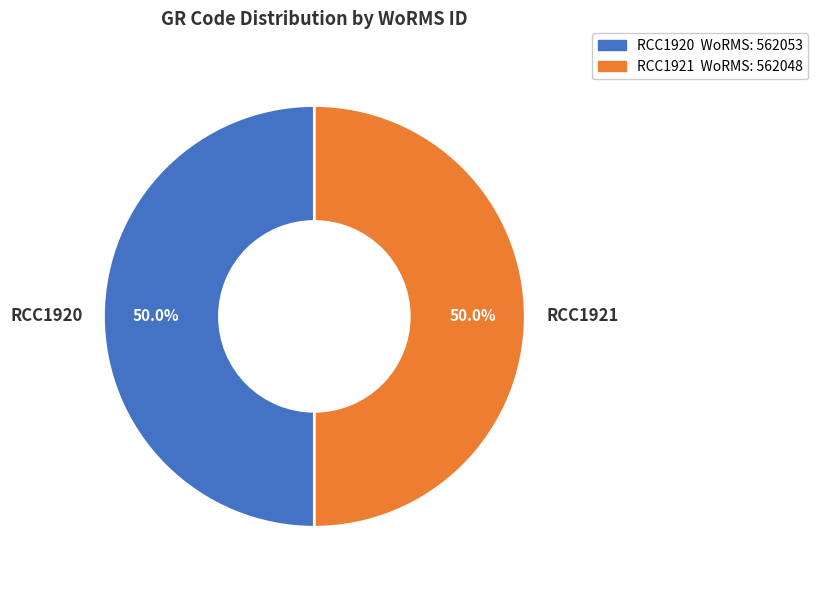

What is the total percentage of RCC1921 and RCC1920?

100.0%